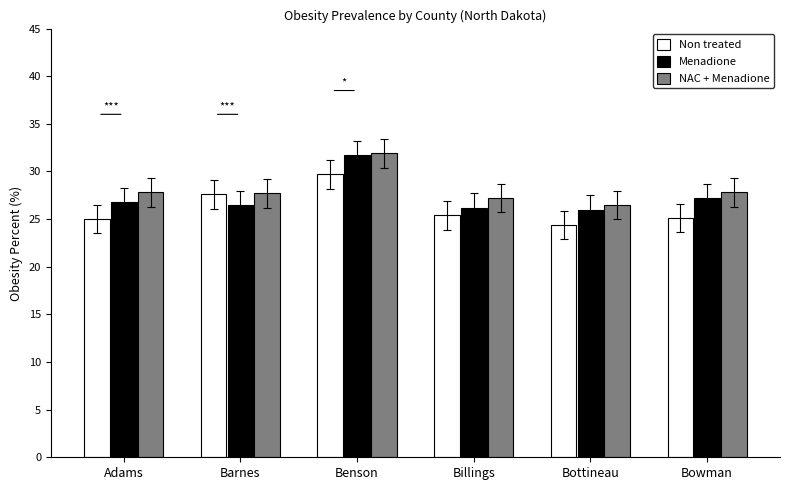

The value of Menadione at Barnes is 26.5. True or false?

True